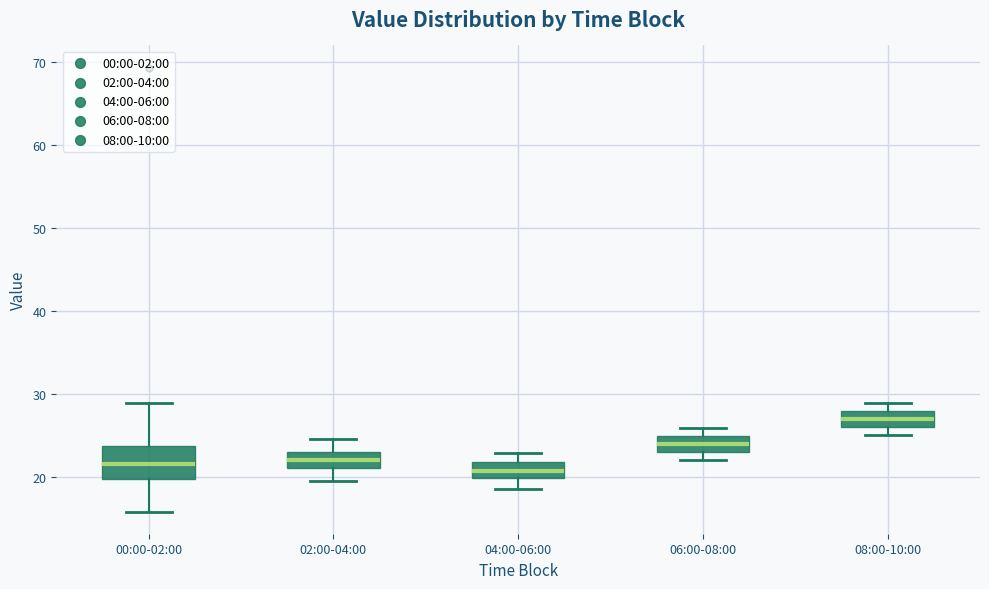

Which box is the tallest, from its lower edge to its upper edge?

00:00-02:00